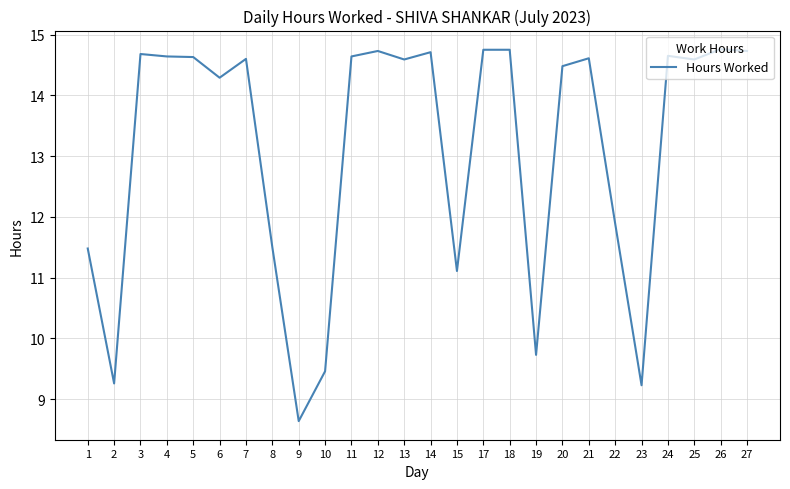

What is the approximate value at 14?

14.7